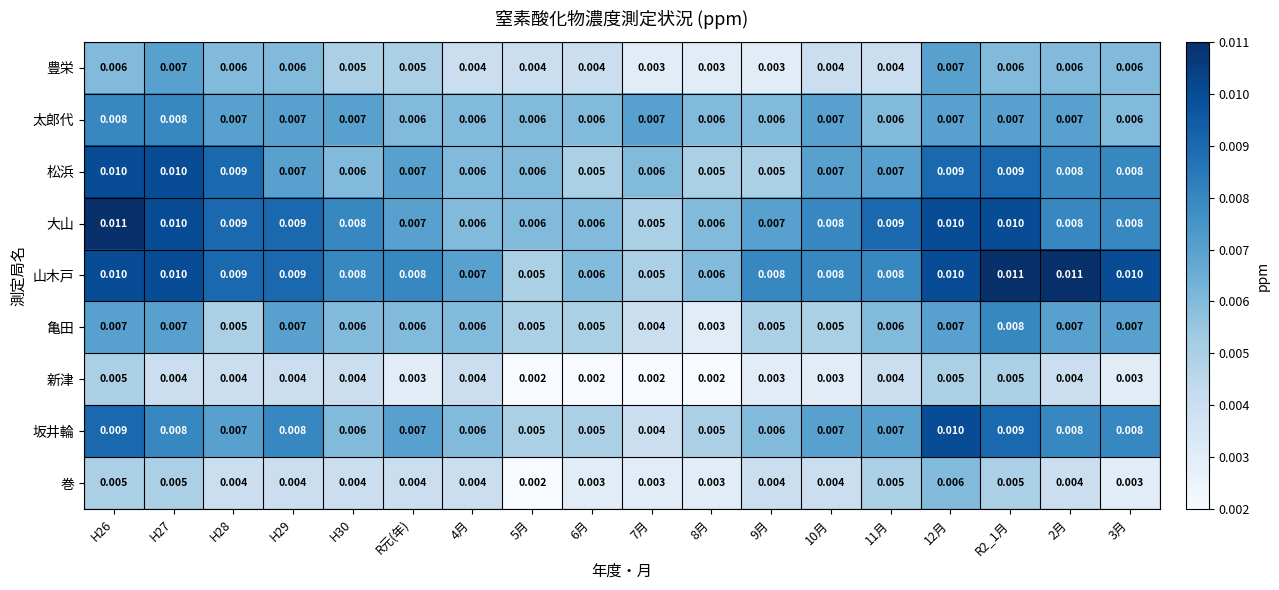

How many series are shown in this chart?

9